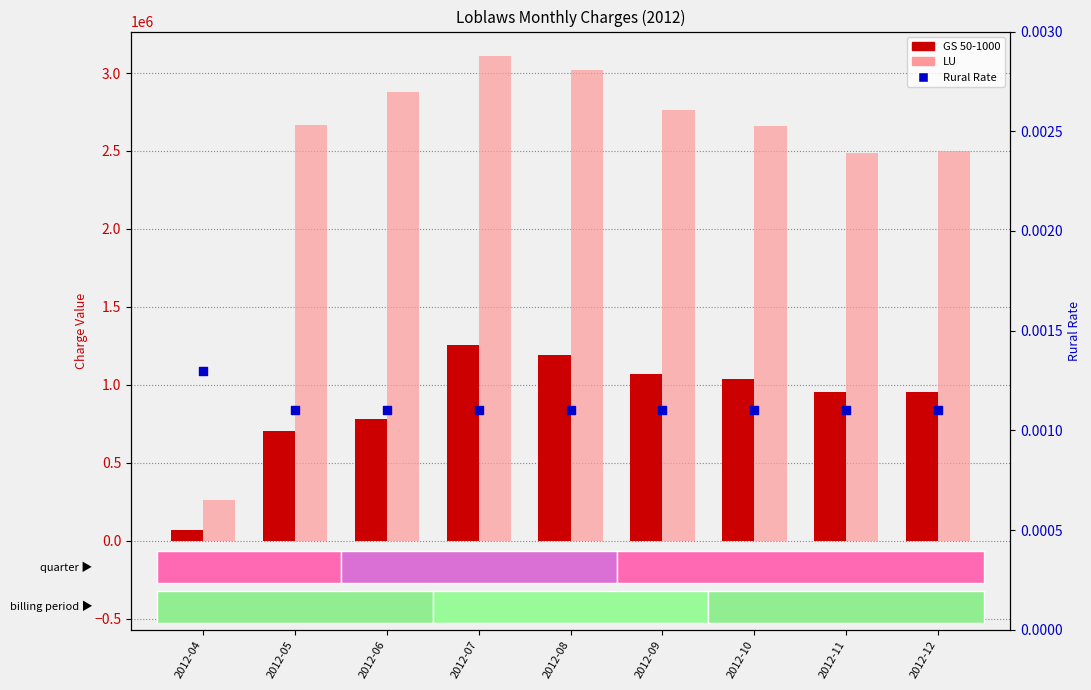

At how many categories does at least one series exceed 1211088?

8